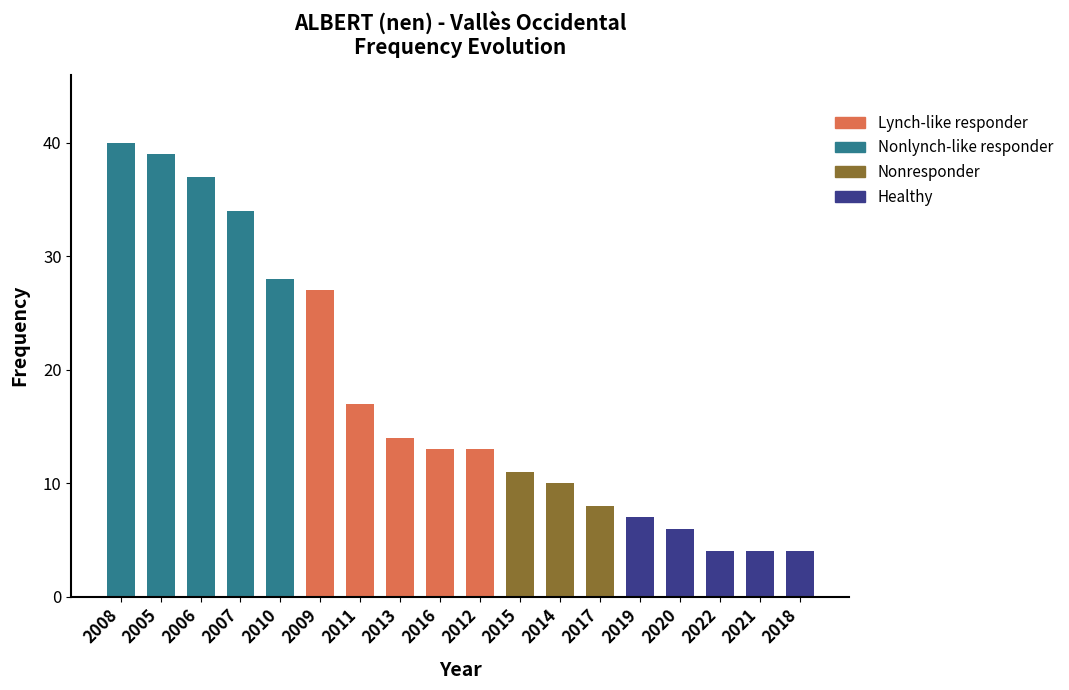

The value at 2009 is 12. True or false?

False